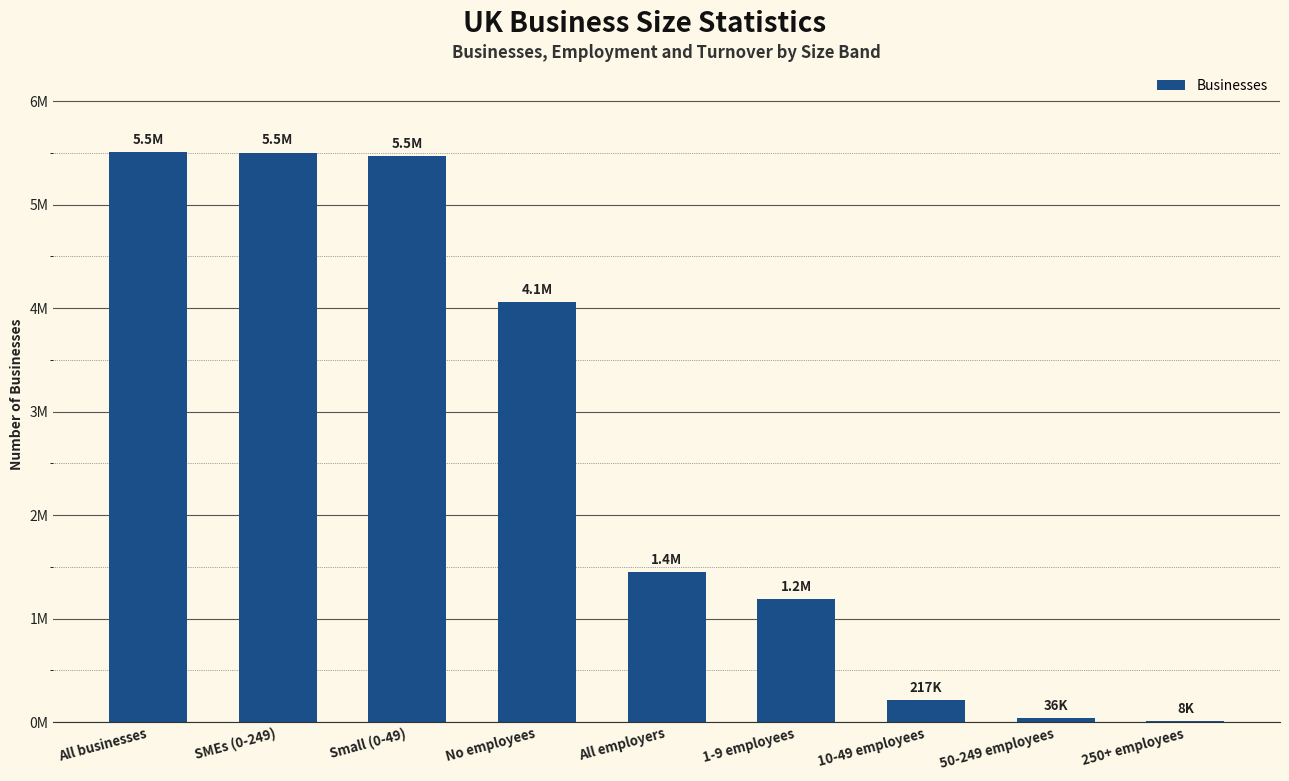

Is it true that the value at All employers is 444071?

False